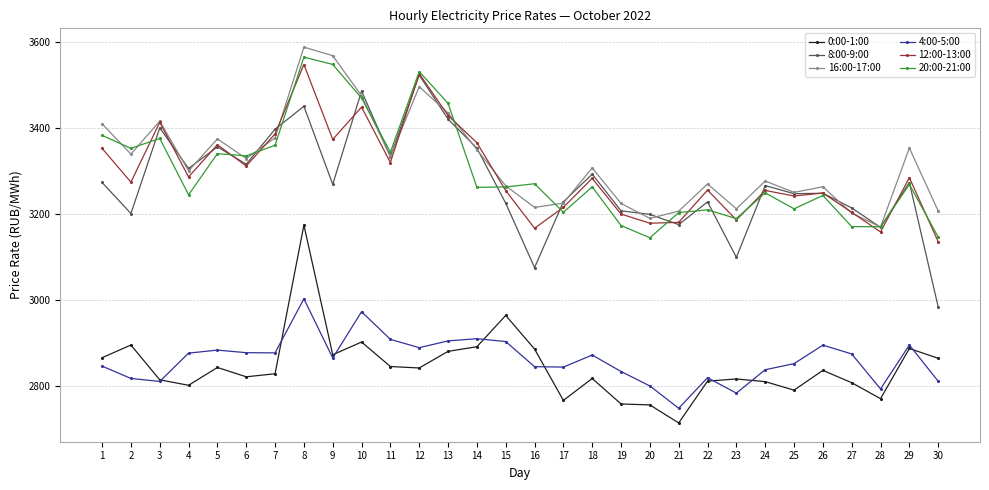

Which label corresponds to the largest value in the chart?

8